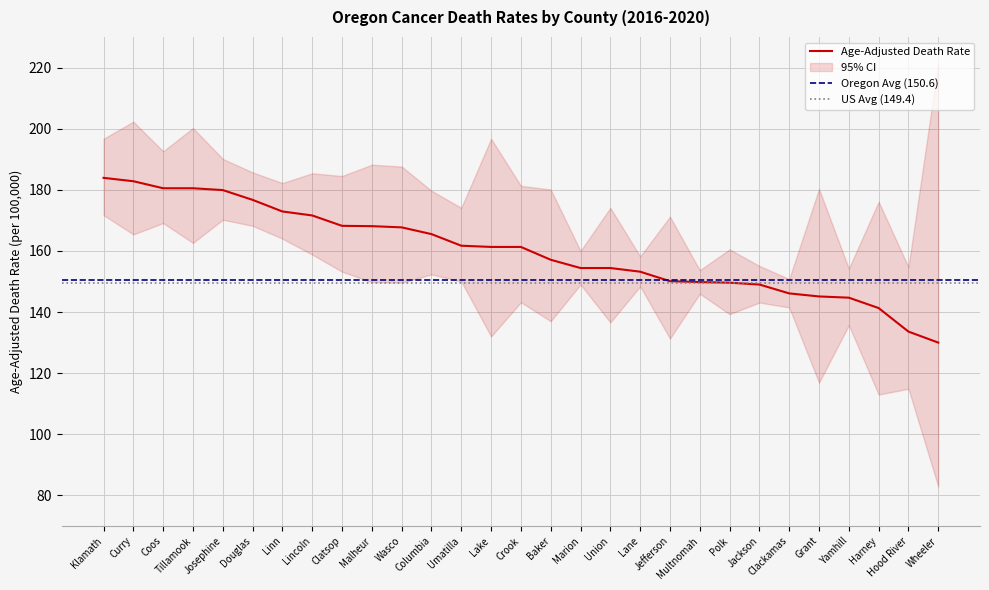

What is the change in value from Lane to Jefferson?

-3.1